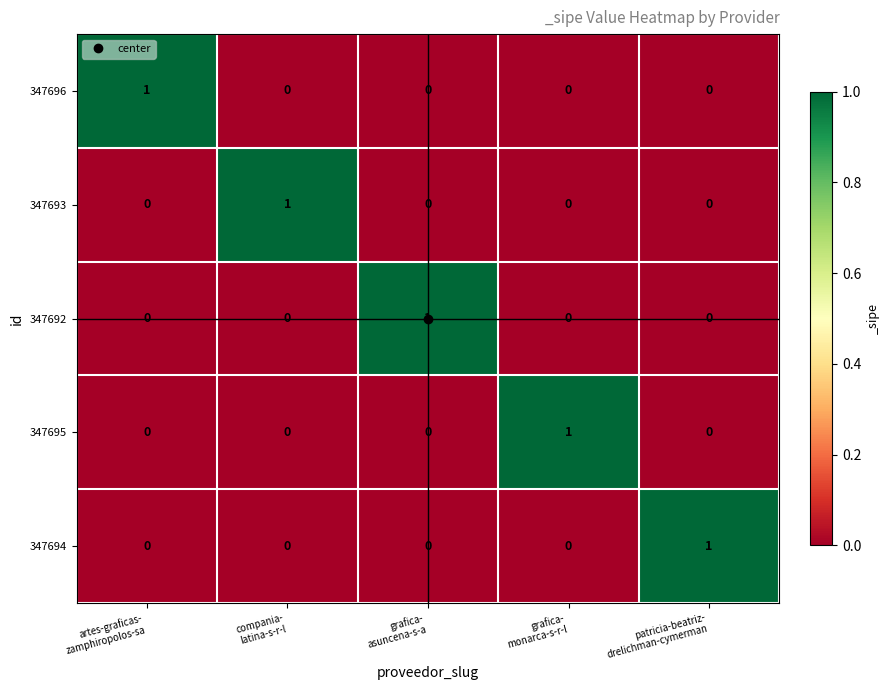

At how many categories does at least one series exceed 0?

5